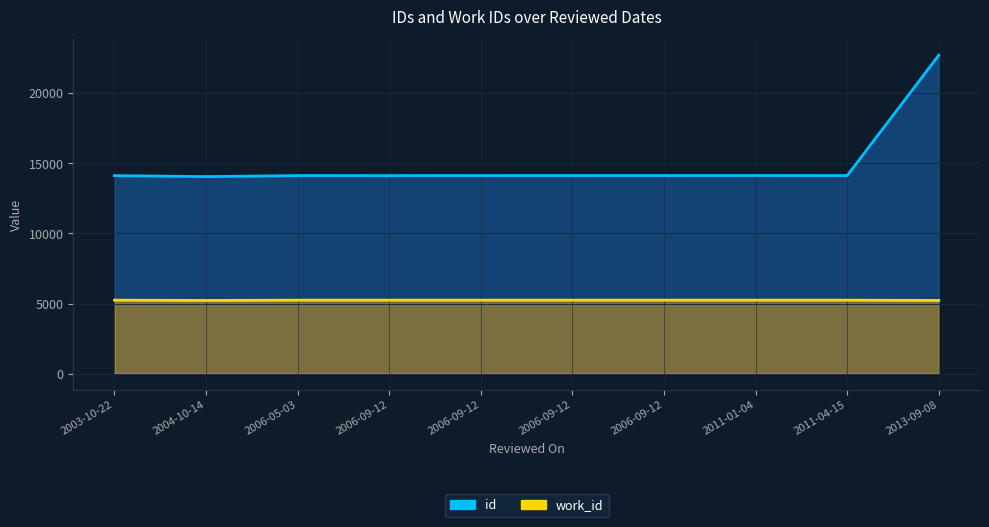

Count the number of data series in this chart.

1